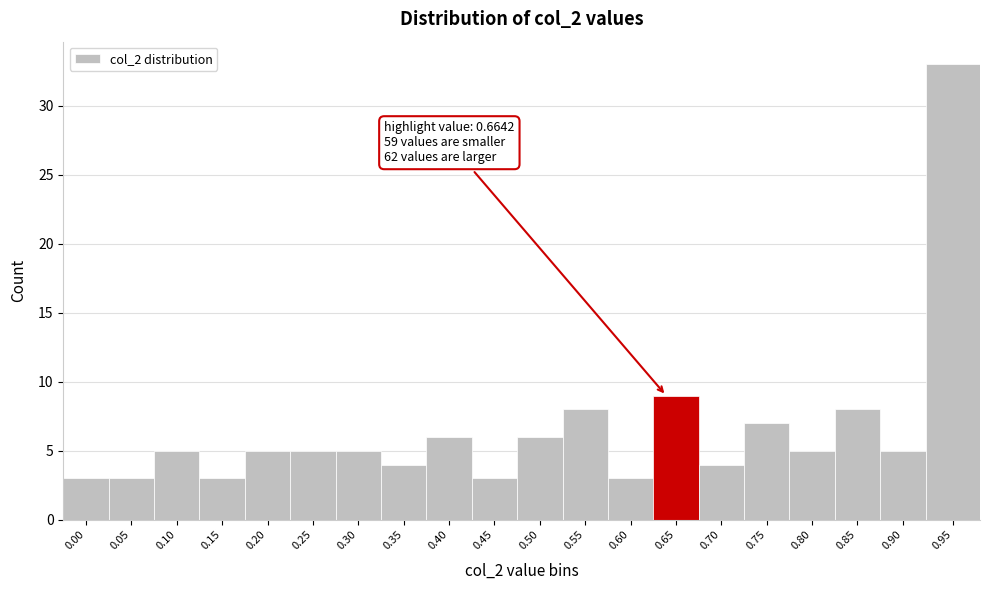

Reading left to right, what are all the values shown in this chart?

3	3	5	3	5	5	5	4	6	3	6	8	3	9	4	7	5	8	5	33